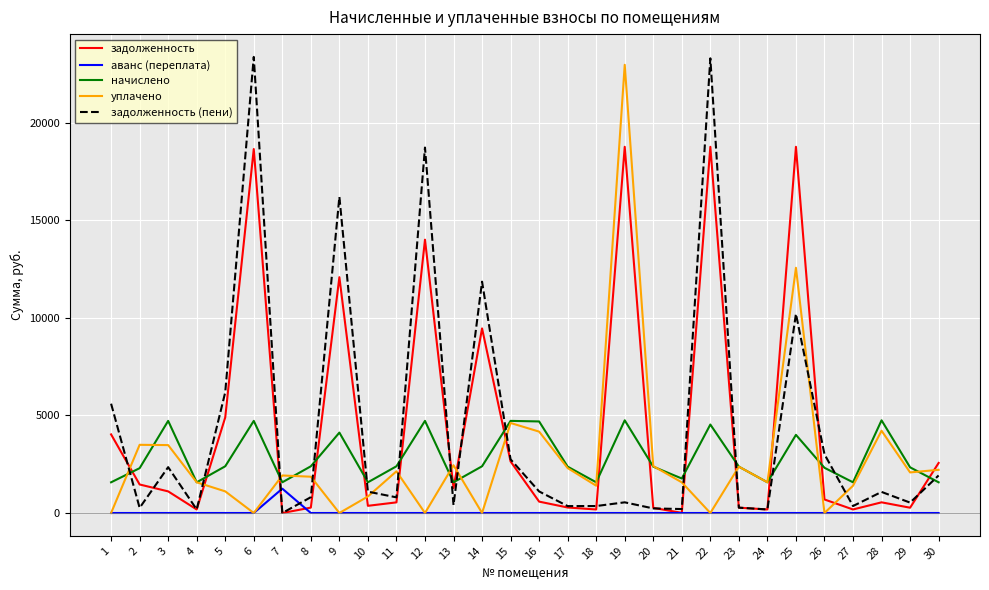

What are all the series names shown in the legend?

задолженность, аванс (переплата), начислено, уплачено, задолженность (пени)